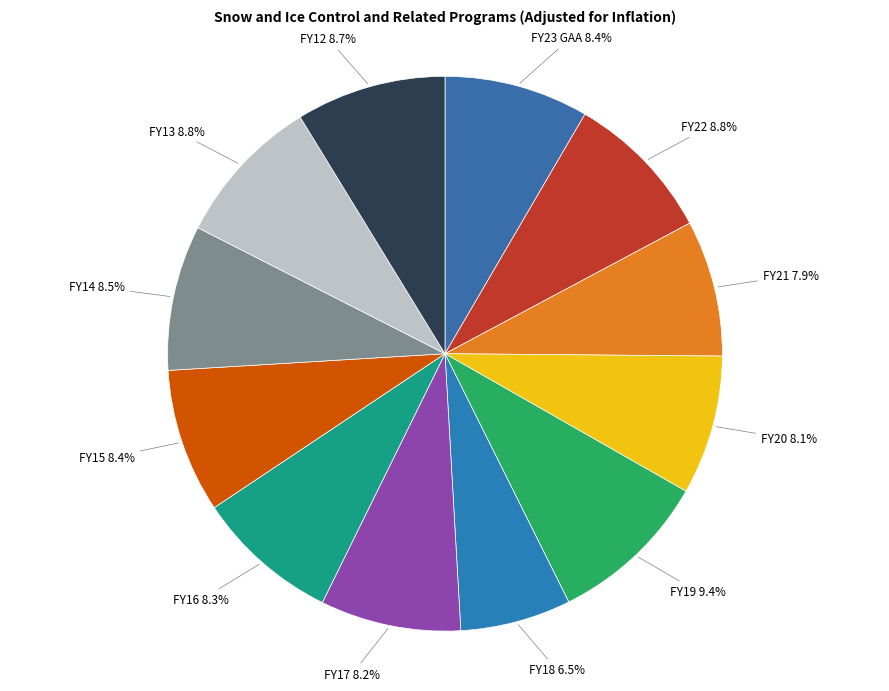

Is there any slice that represents more than half of the pie?

No